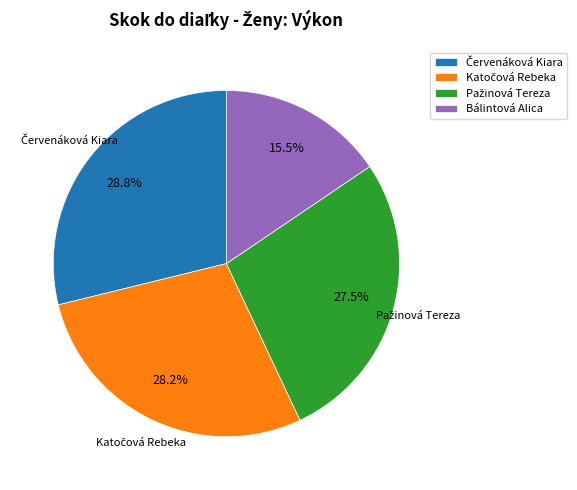

What is the smallest slice in the pie chart?

Bálintová Alica